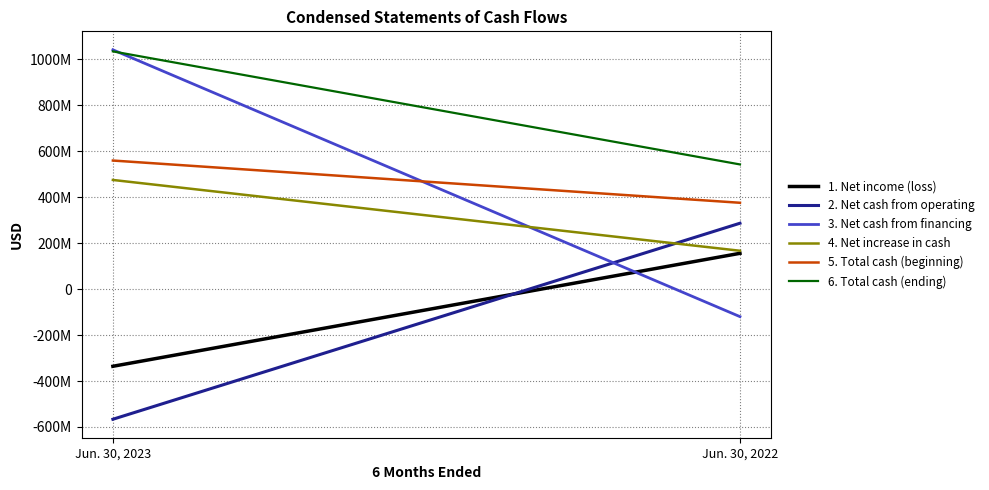

What is the sum of the 3. Net cash from financing values at Jun. 30, 2023 and Jun. 30, 2022?

921534121